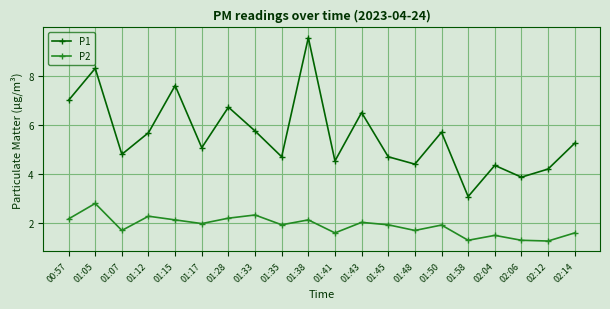

What is the average value of the P1 series?

5.6